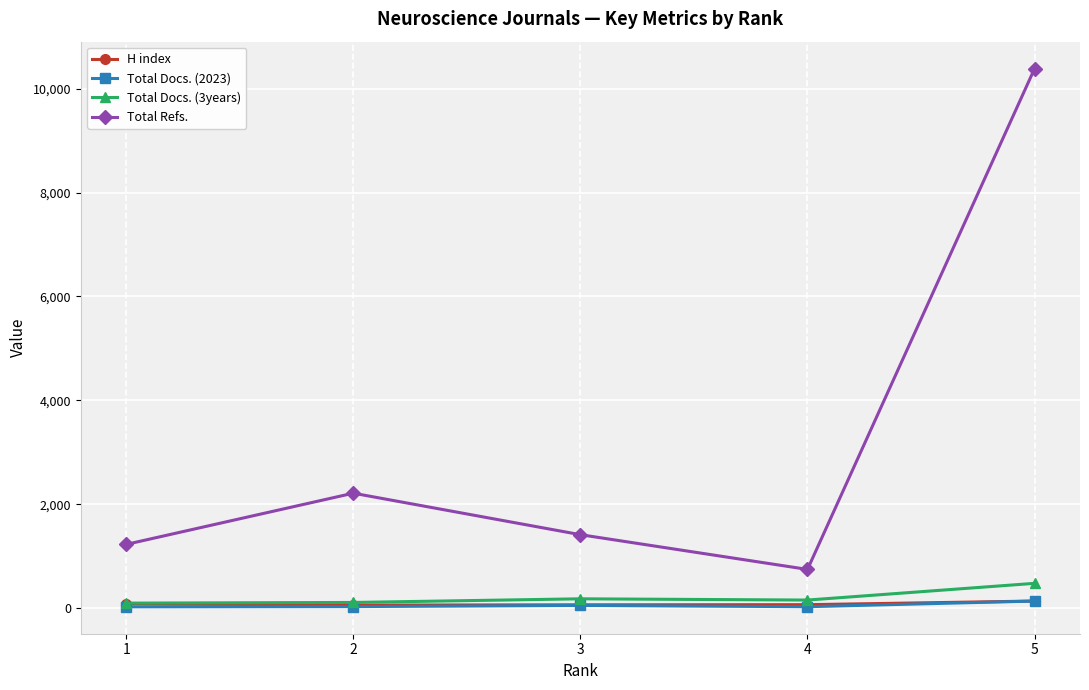

Is the value of Total Docs. (3years) at 5 greater than the value of Total Docs. (2023) at 3?

Yes